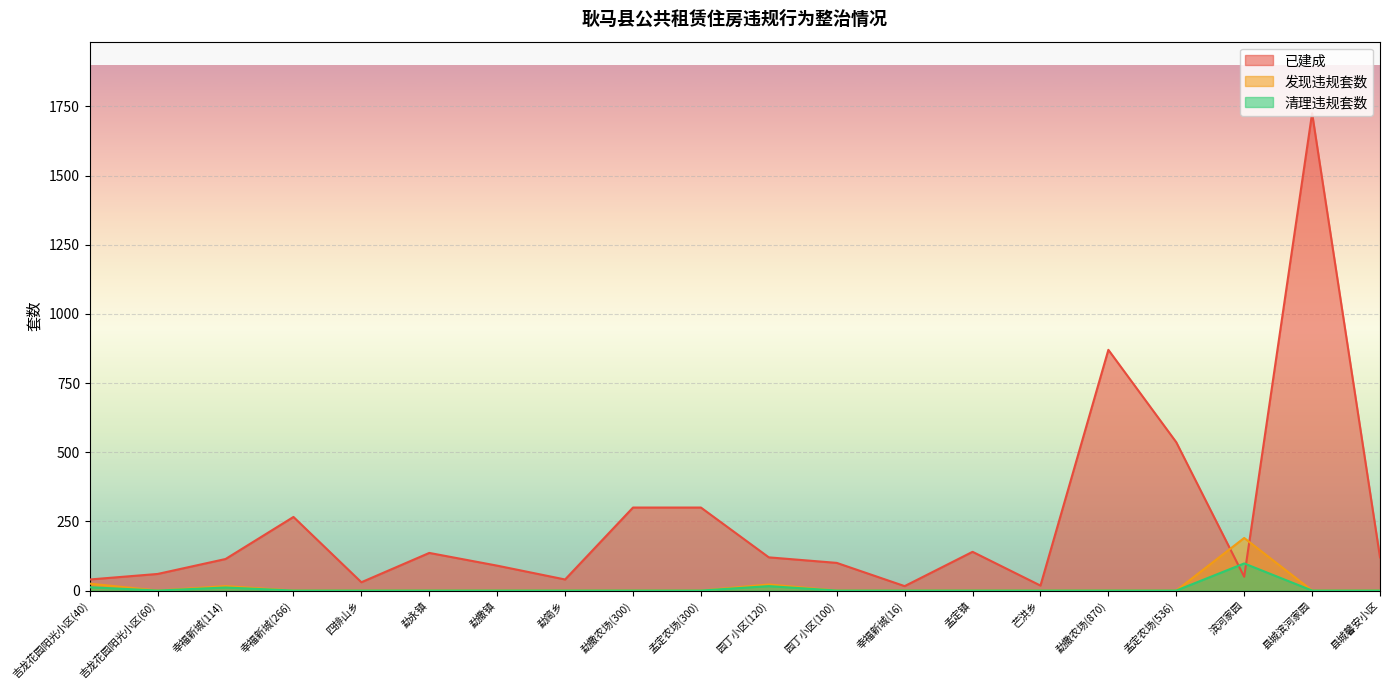

What is the average value of the 已建成 series?

254